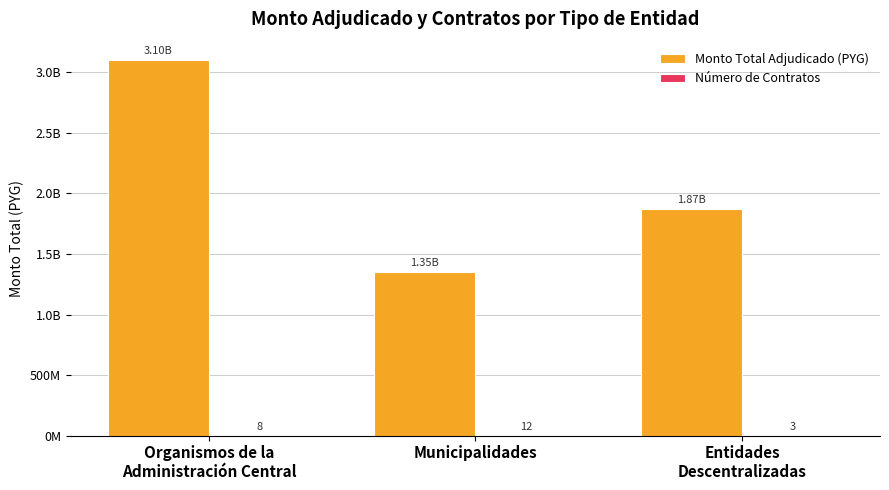

How many Monto Total Adjudicado (PYG) values are between 1350261404 and 3097265569?

3